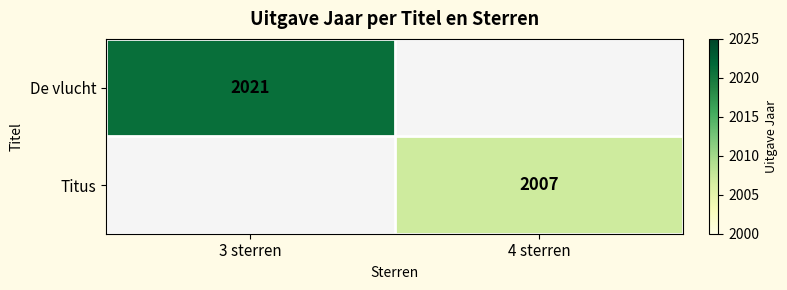

What is the total value across all series at 4 sterren?

2007